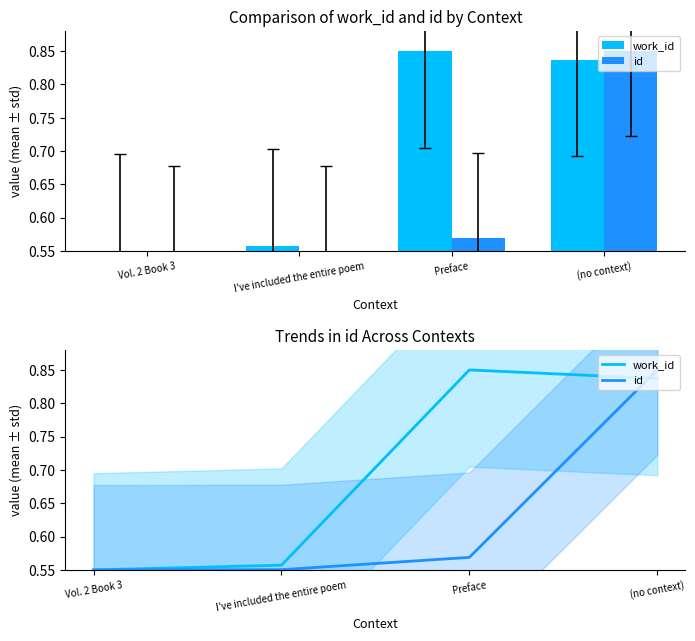

Count the number of categories in the chart.

4